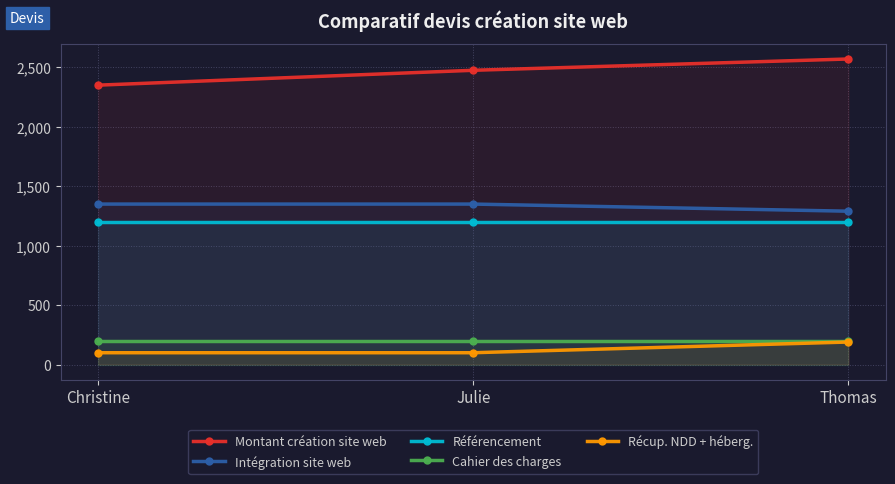

Between Julie and Thomas, which series saw the biggest shift?

Montant création site web